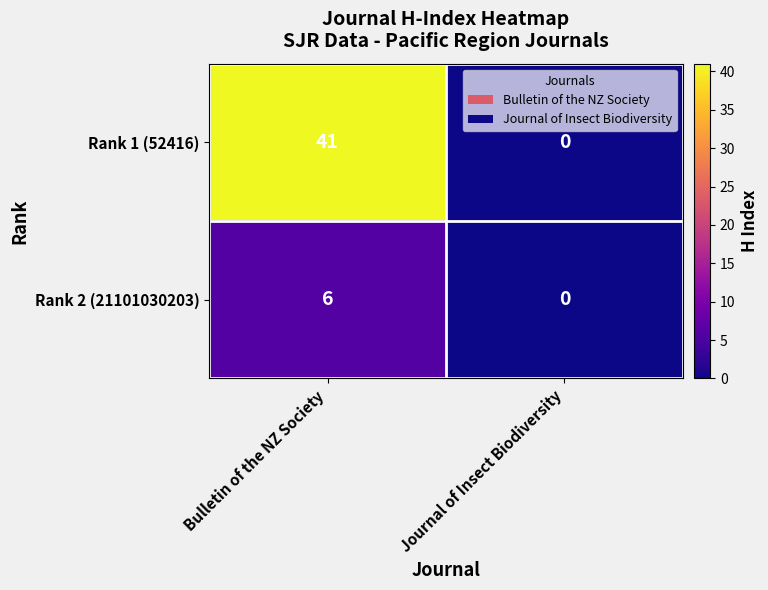

True or false: Rank 2 (21101030203) has a value of 6 at Bulletin of the NZ Society.

True